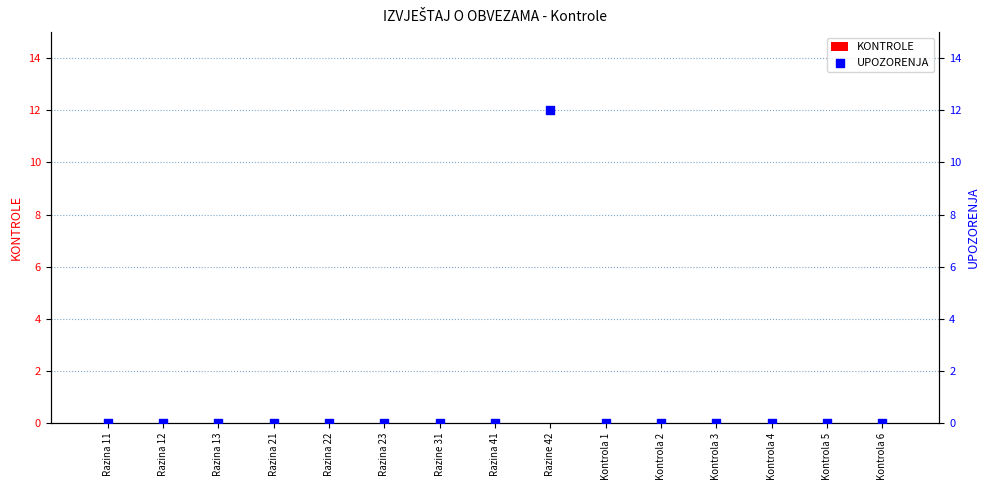

Which series has the largest Y range (max minus min)?

UPOZORENJA